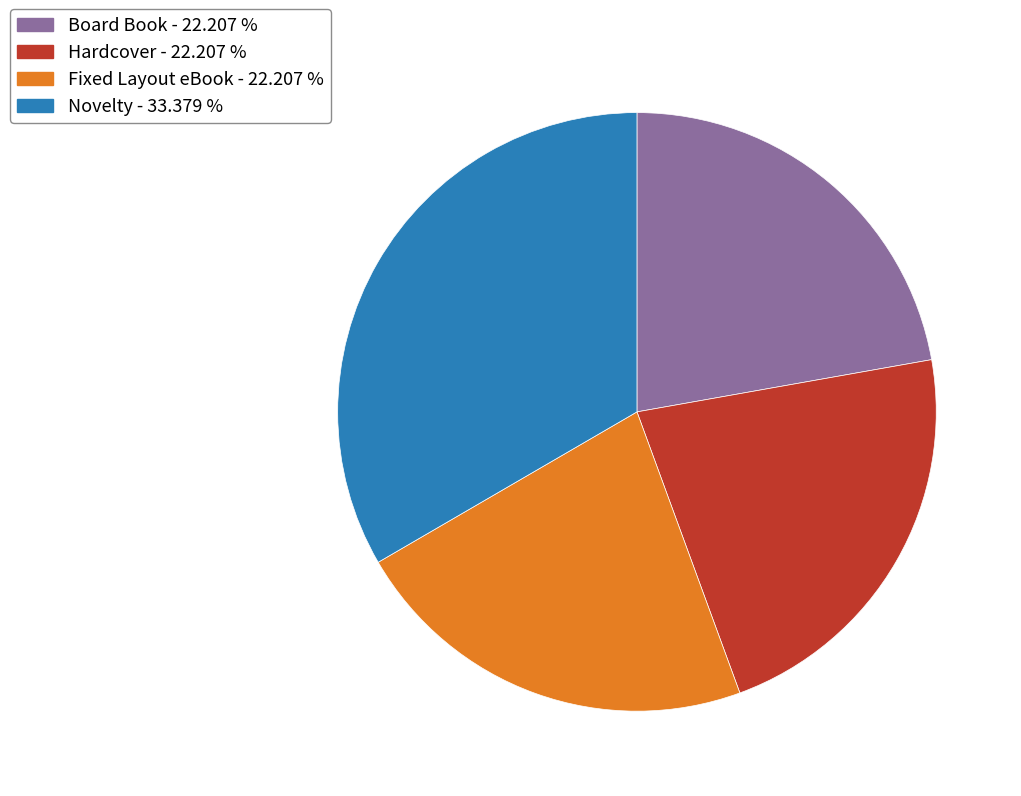

What is the ratio of the value at Novelty to the value at Board Book?

1.5